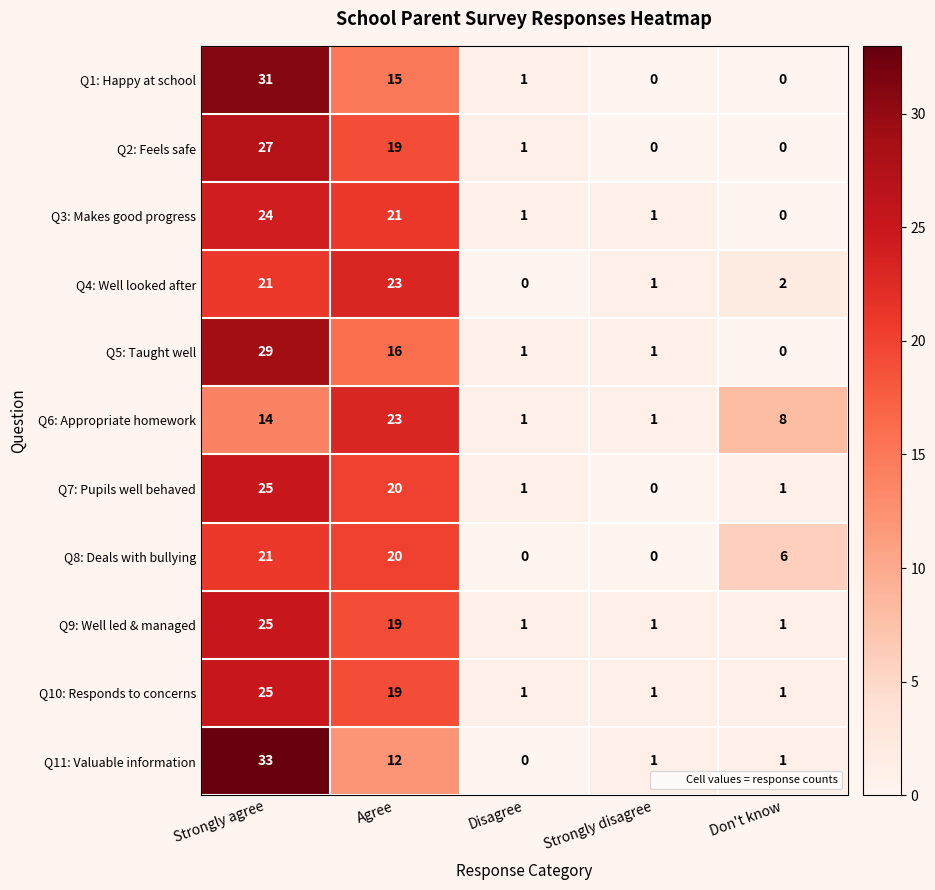

Is the value of Q3: Makes good progress at Don't know greater than the value of Q7: Pupils well behaved at Don't know?

No